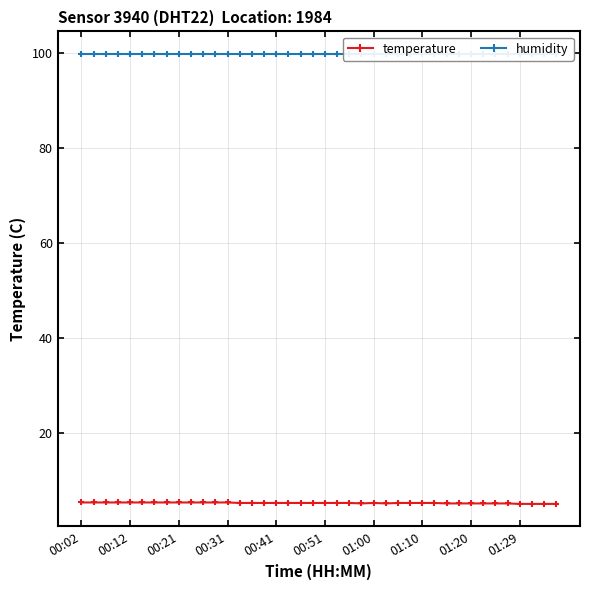

At 37, list the series in order from largest to smallest.

humidity, temperature